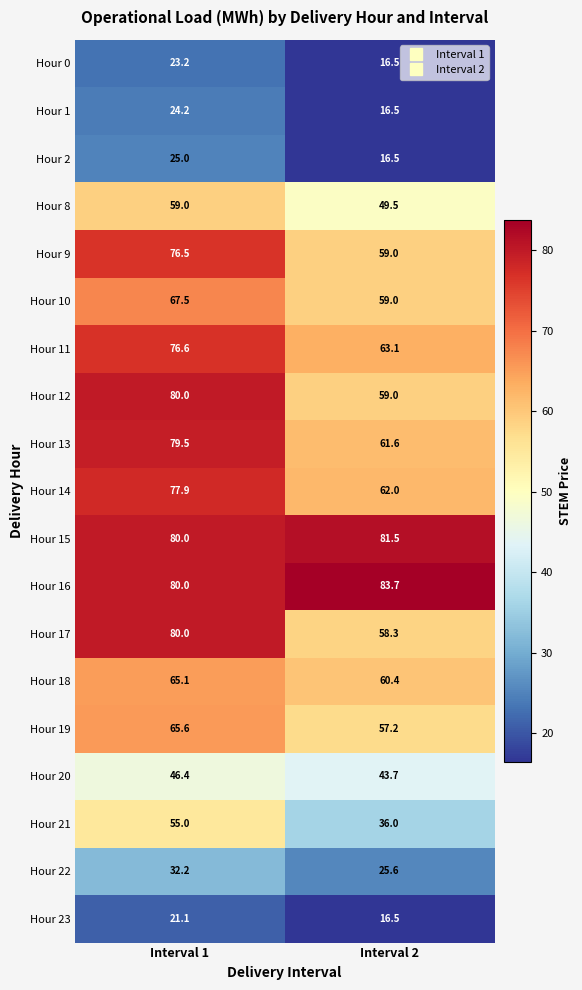

List the labels in order of Hour 23 value, largest first.

Interval 1, Interval 2